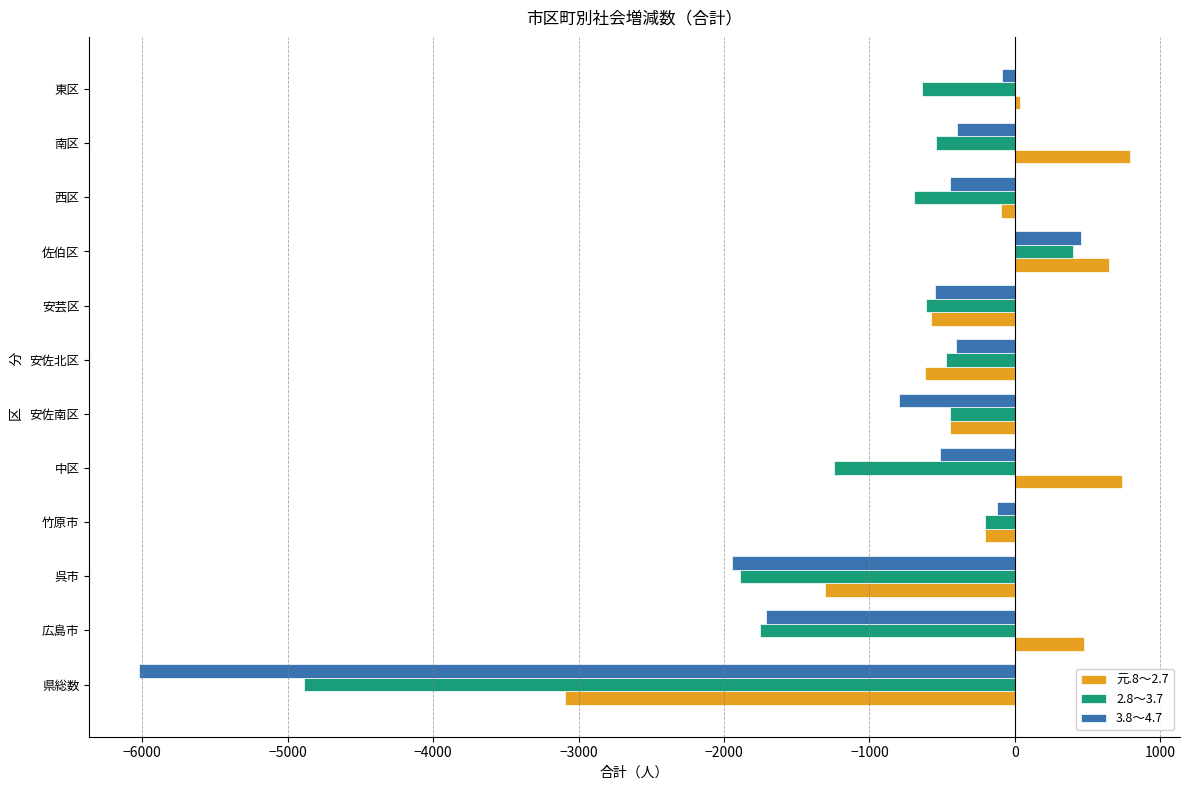

At which category is the sum across all series the highest?

佐伯区